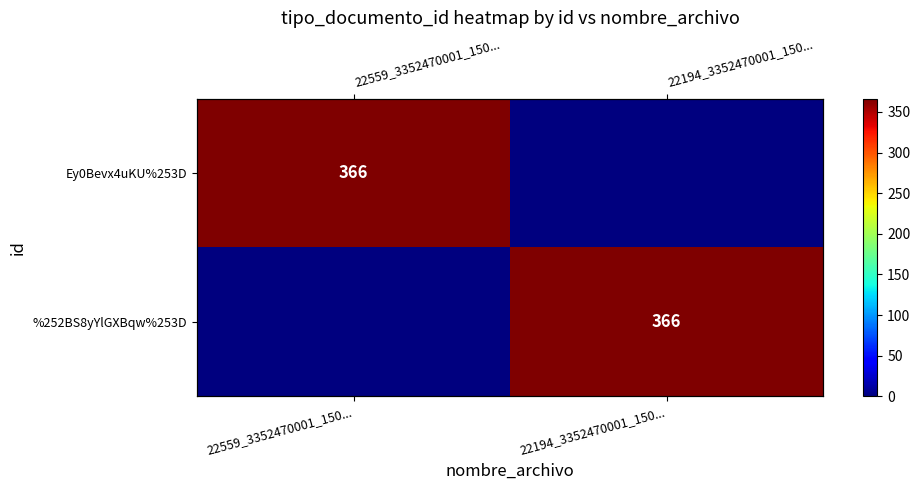

The value of Ey0Bevx4uKU%253D at 22194_3352470001_150... is 0. True or false?

True